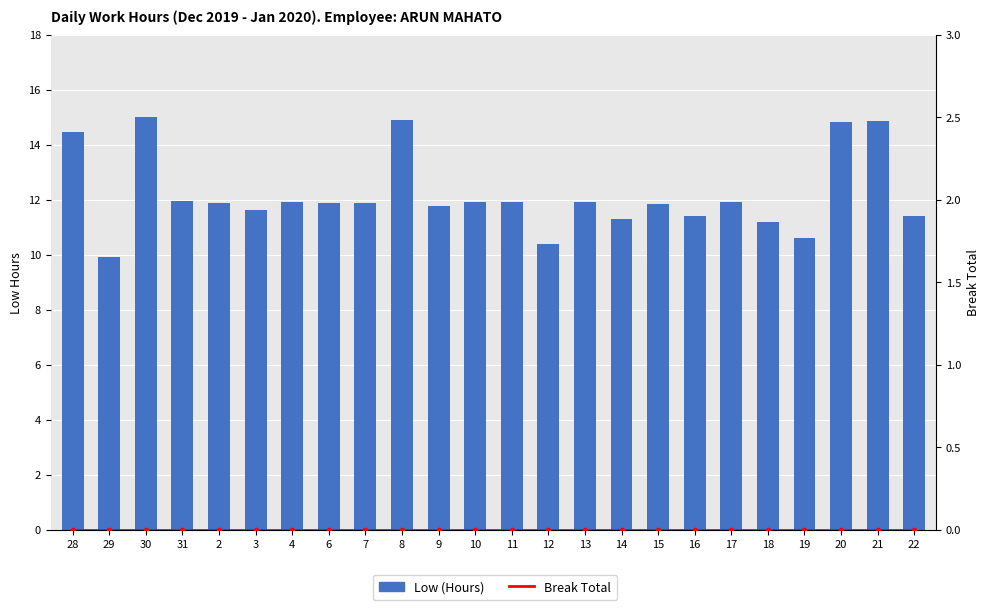

List the series in order of their overall mean, lowest first.

Break Total, Low (Hours)